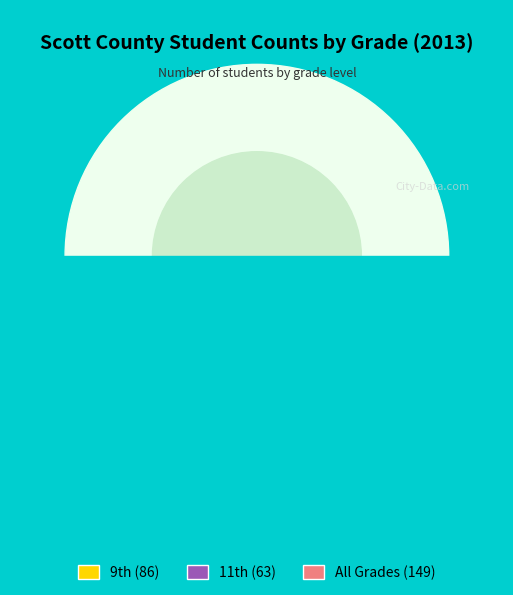

To the nearest percent, what percentage of the pie is All Grades?

50%